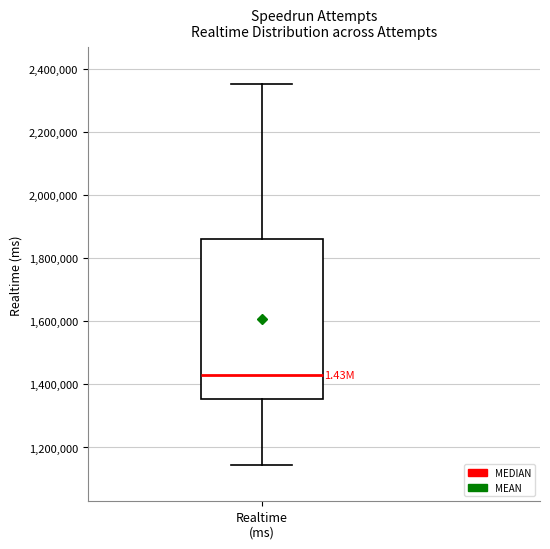

Where does the upper whisker of the box for Realtime (ms) end on the y-axis? The values are not printed on the chart, so give them approximately, as read against the axis.

2340000